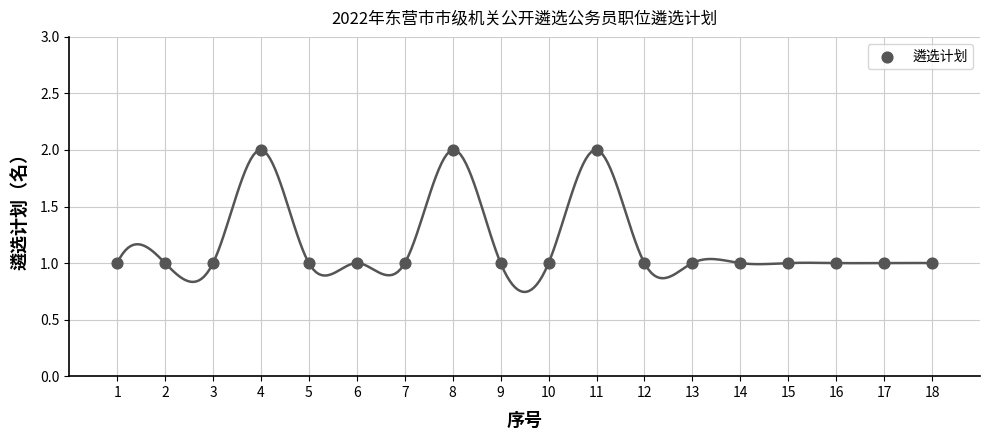

What is the range of X values (max minus min)?

17